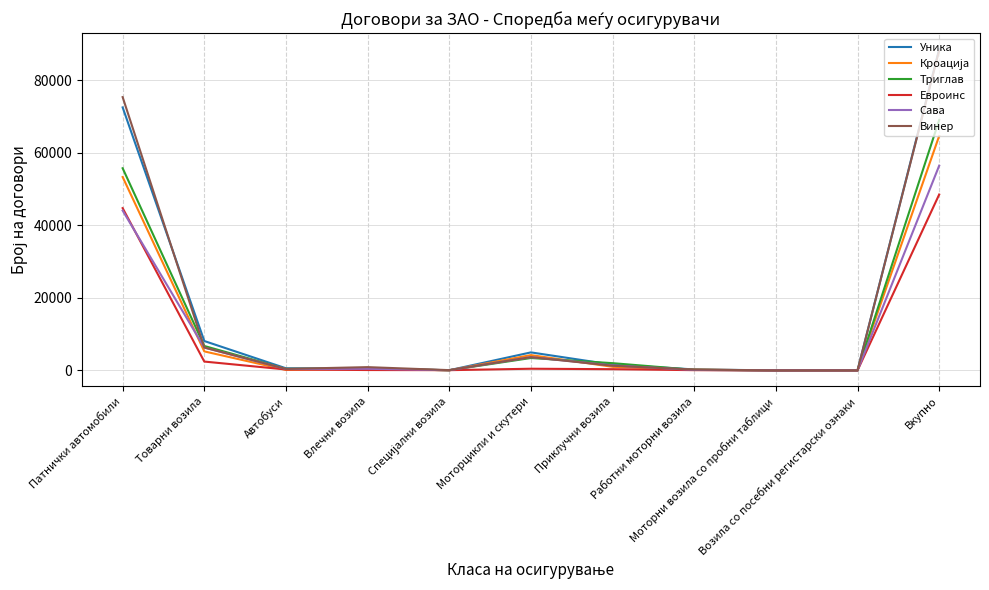

What is the maximum value for Евроинс?

48469